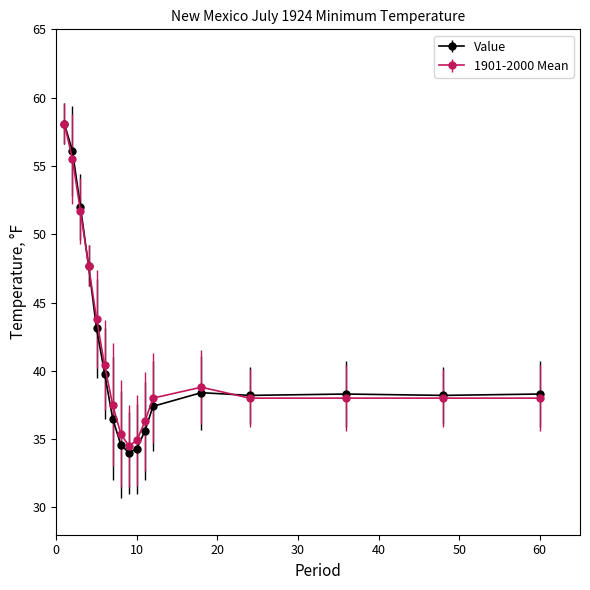

What is the value of the Value point at the 13th from the left?

38.4